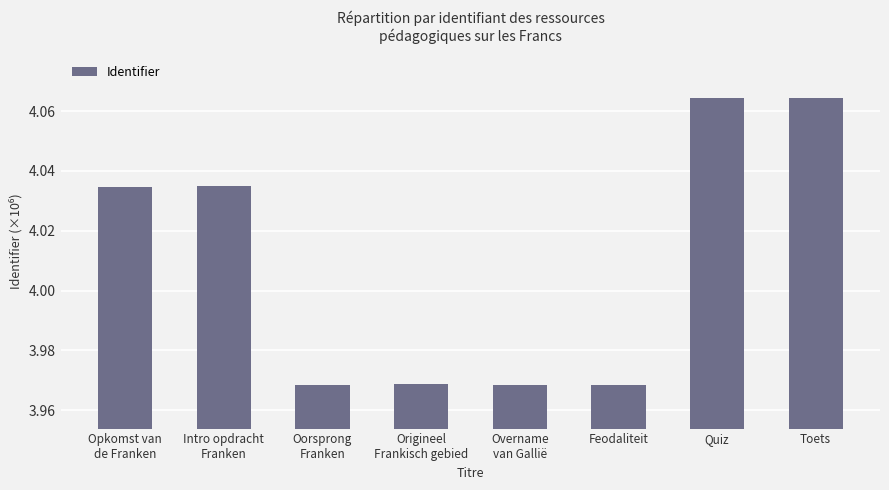

Count the values in the range 3 to 4.

4